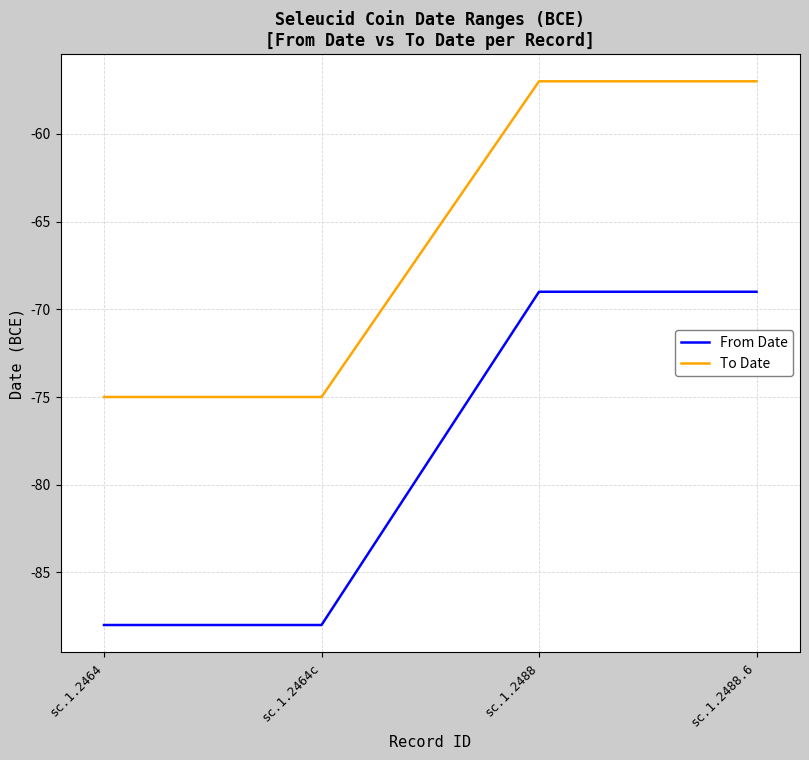

Which series has the largest total across all categories?

To Date